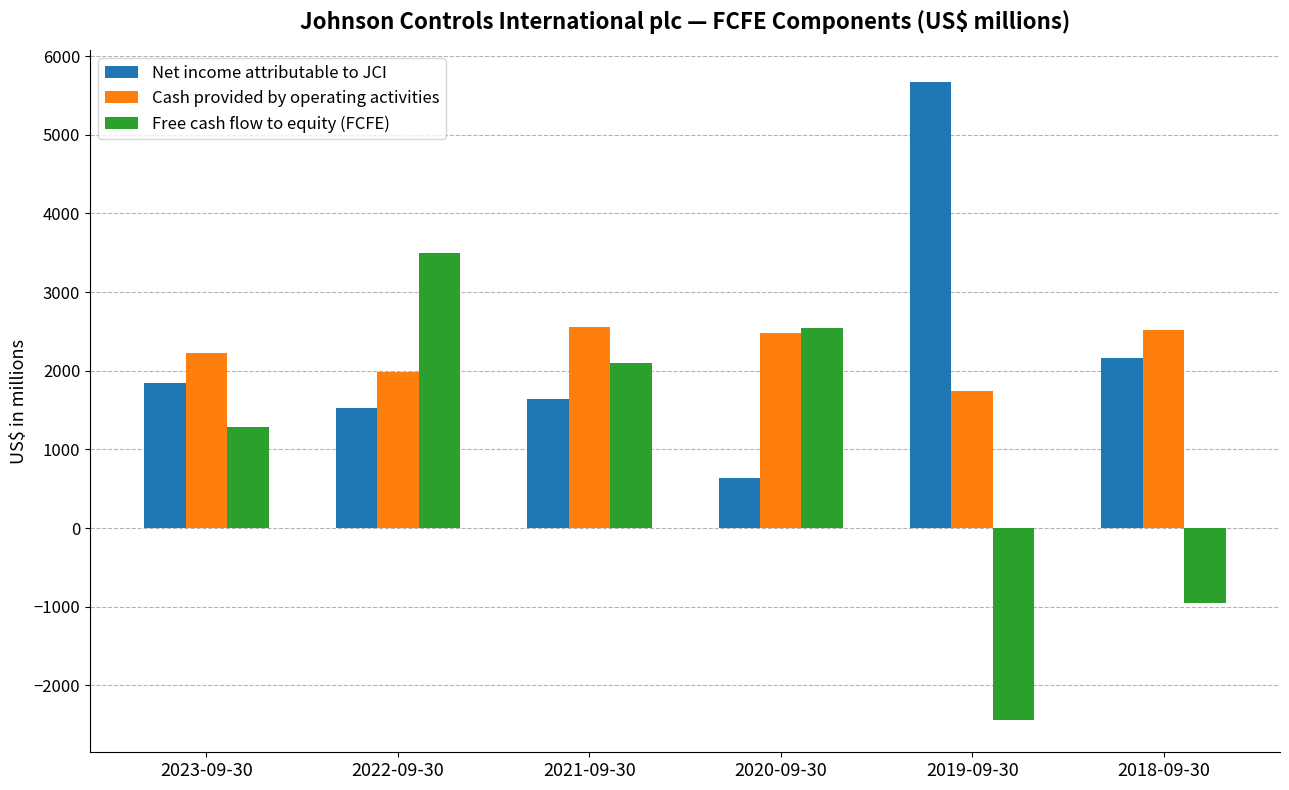

List the series in order of their peak value, highest first.

Net income attributable to JCI, Free cash flow to equity (FCFE), Cash provided by operating activities